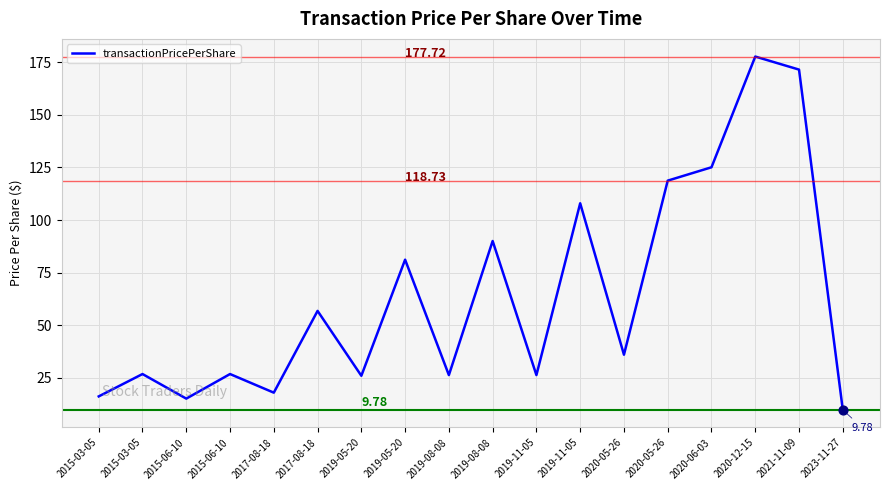

Does the chart have visible grid lines?

Yes